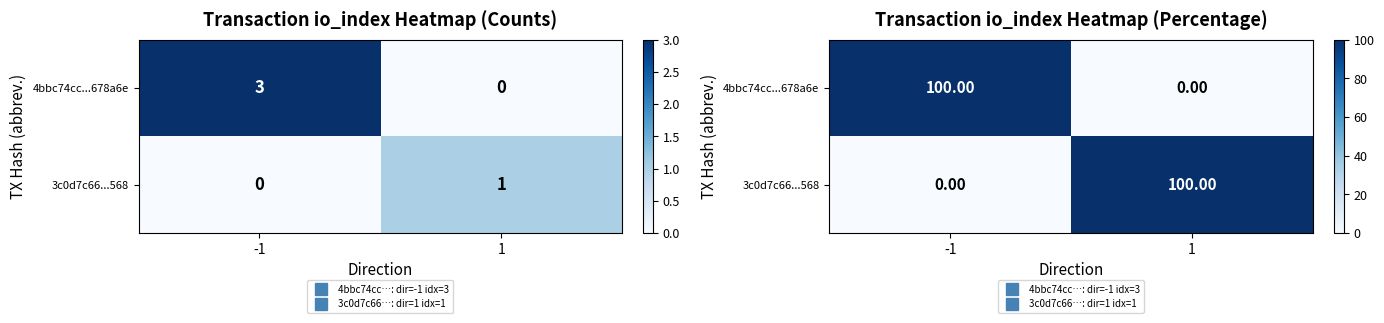

What is the difference between the 3c0d7c66...568 values at 1 and -1?

100